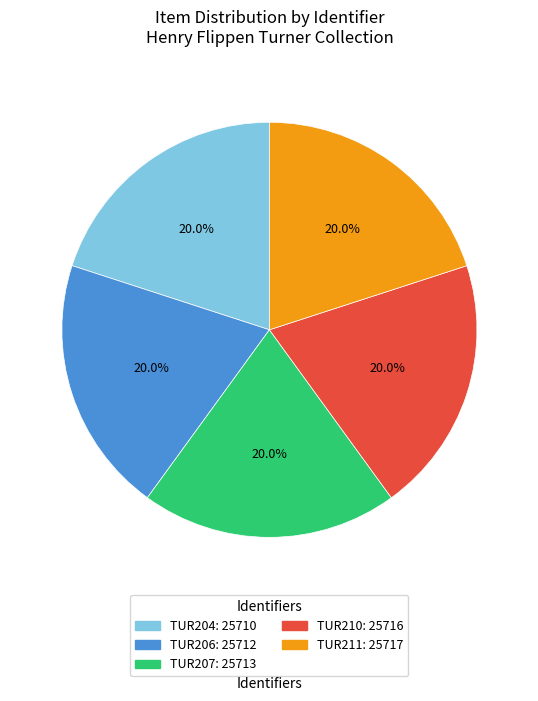

Combined, what portion of the pie is TUR211 and TUR206?

40.0%